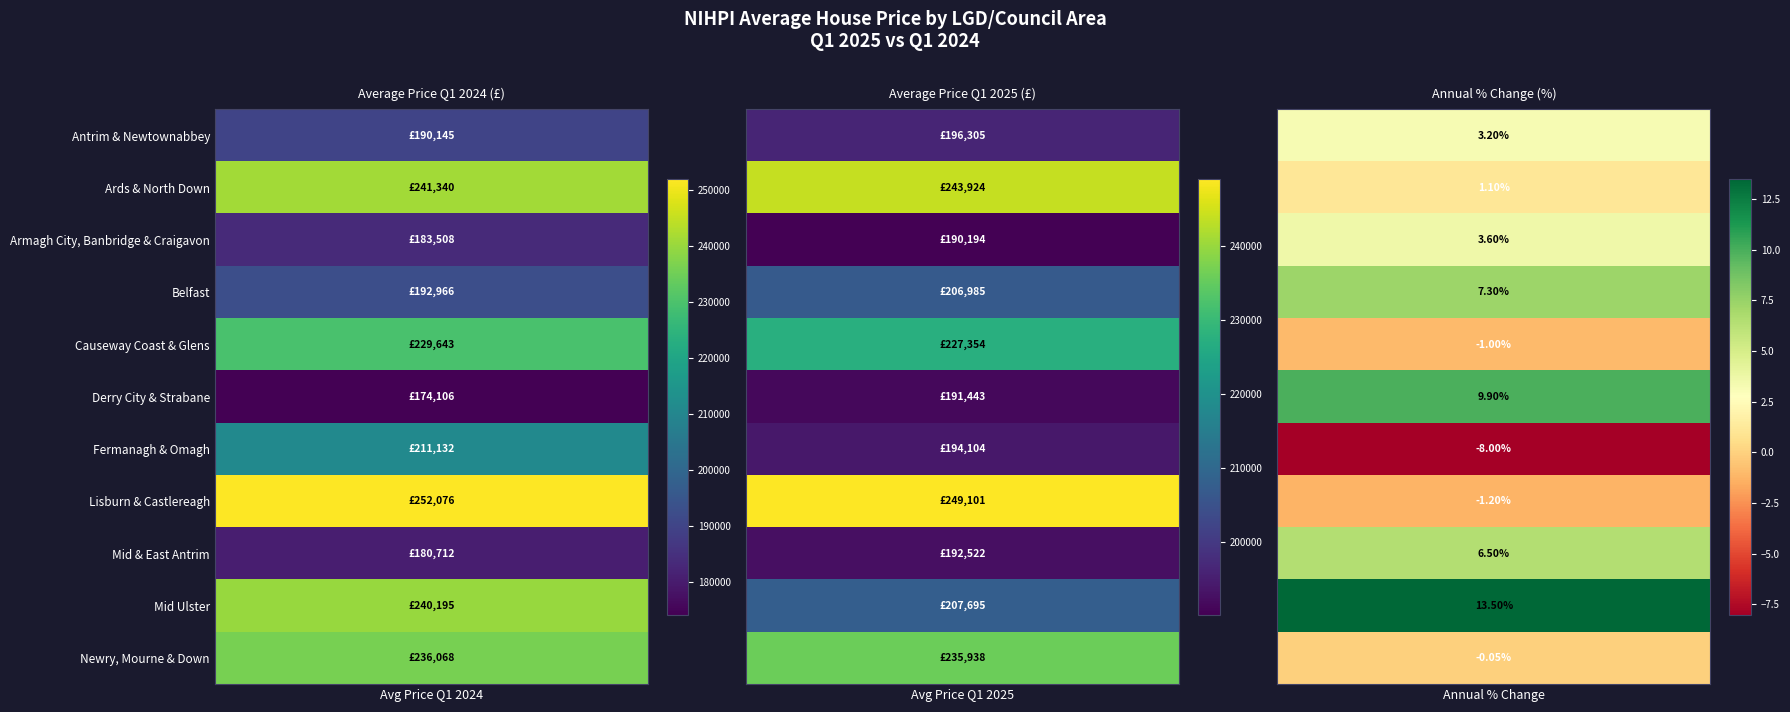

Which series changed the most between 0 and 1?

Mid Ulster